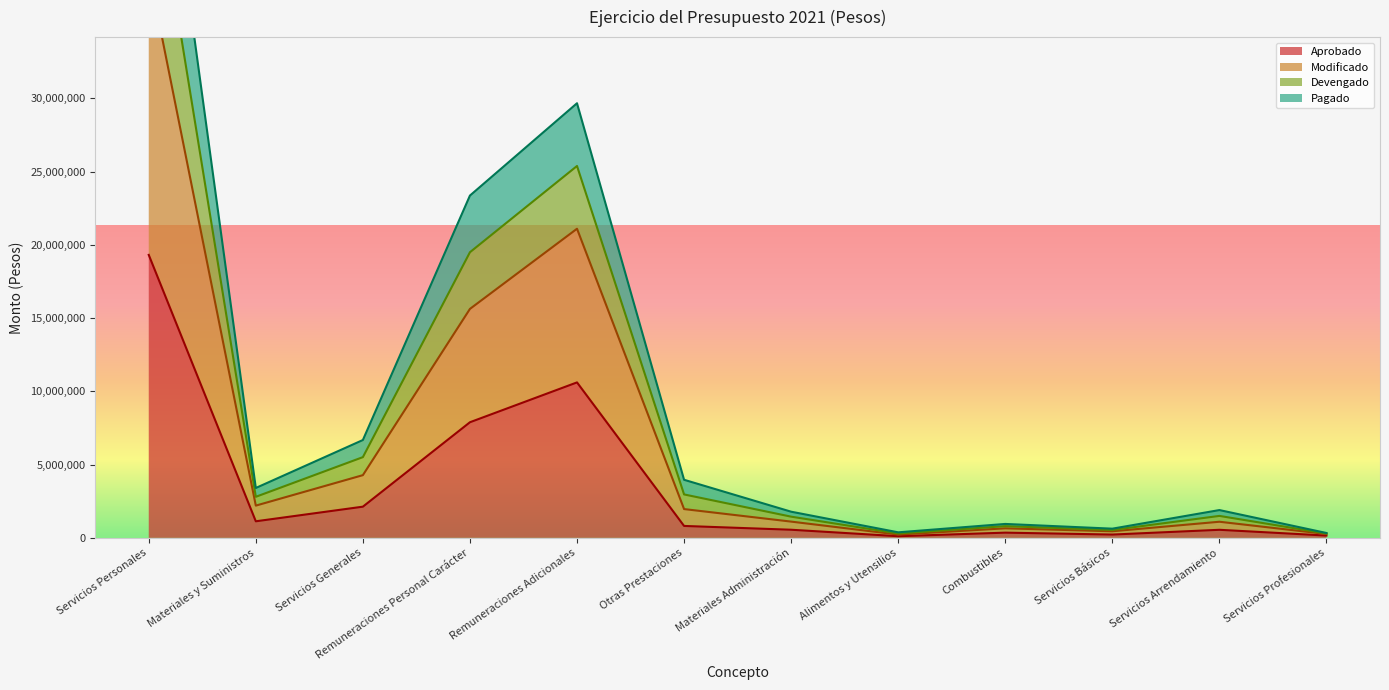

Which series changed the most between Alimentos y Utensilios and Combustibles?

Devengado